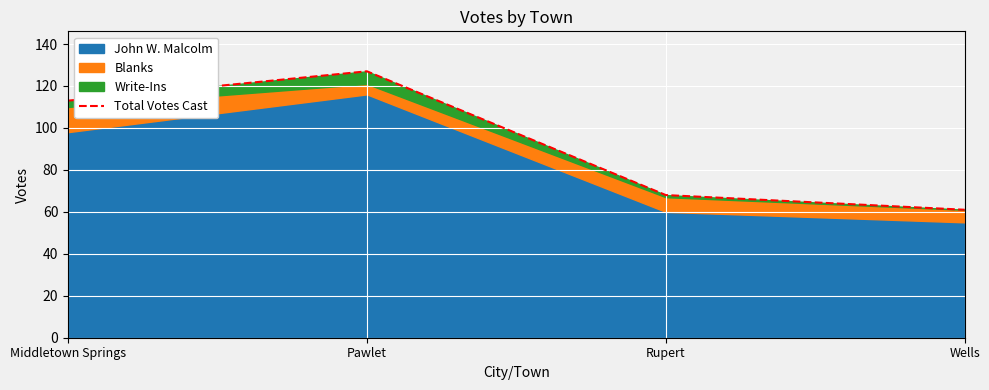

What is the approximate value at Rupert, to the nearest 5?

70